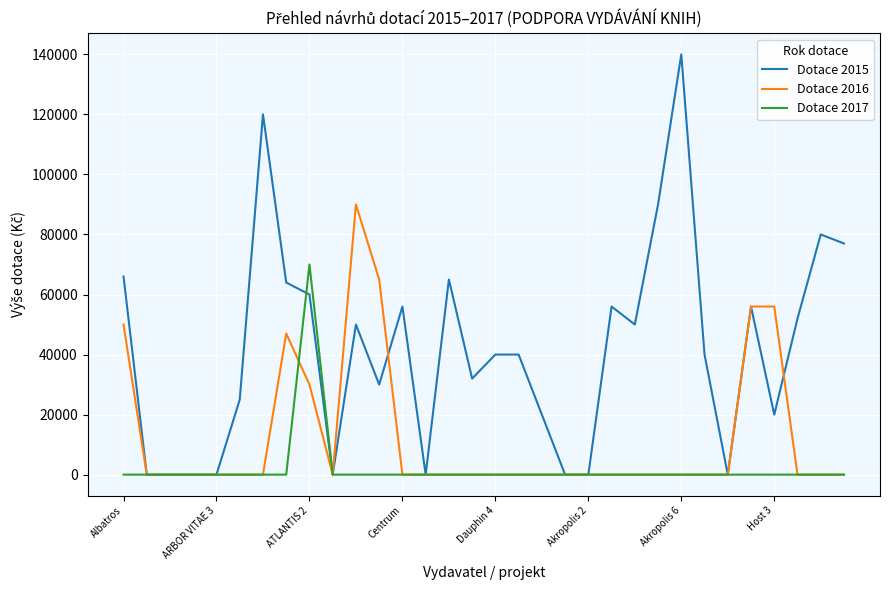

List the series in order of their peak value, highest first.

Dotace 2015, Dotace 2016, Dotace 2017